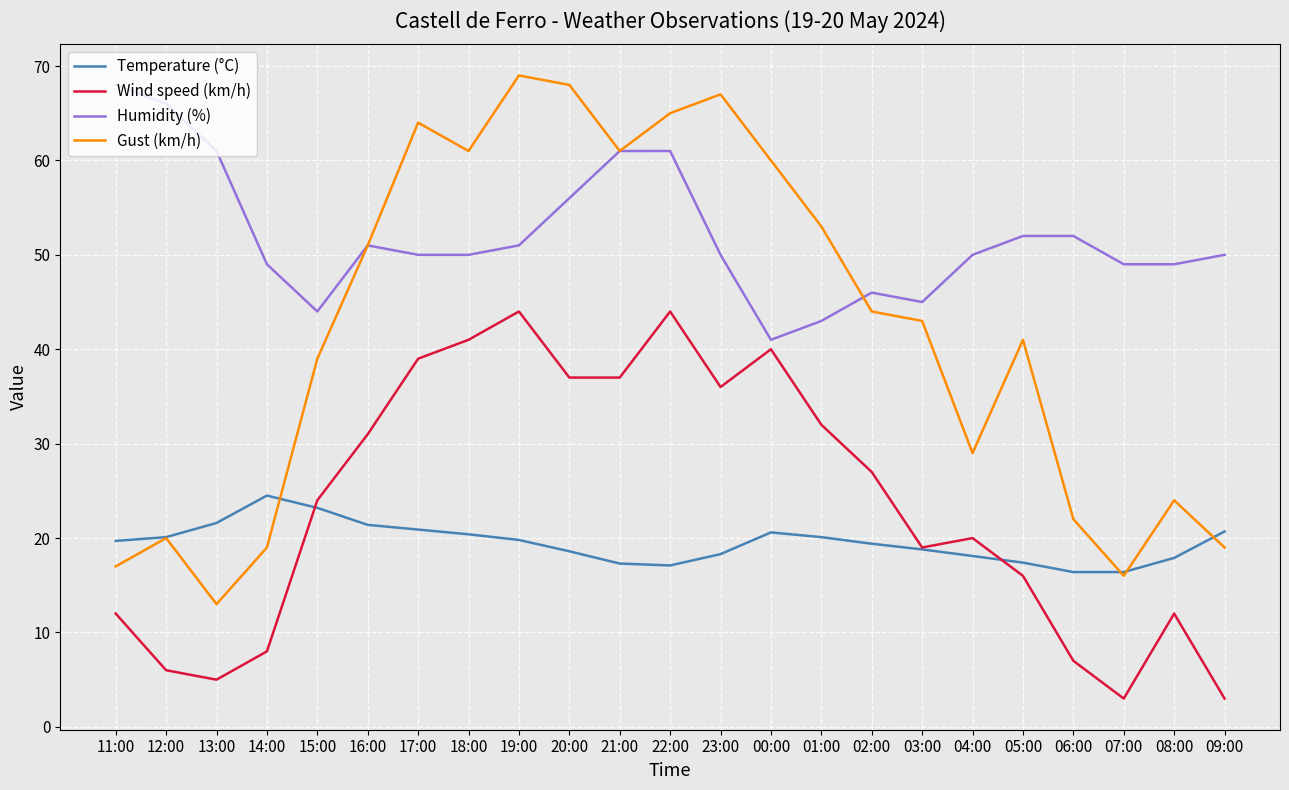

What is the total value across all series at 15:00?

130.2